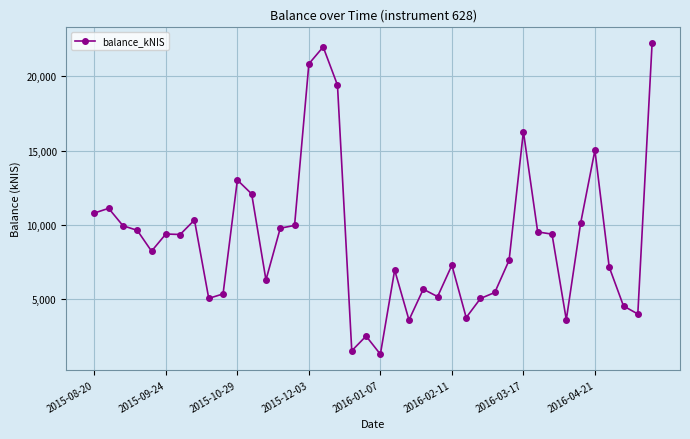

True or false: the data has more than 2 interior local peaks.

True